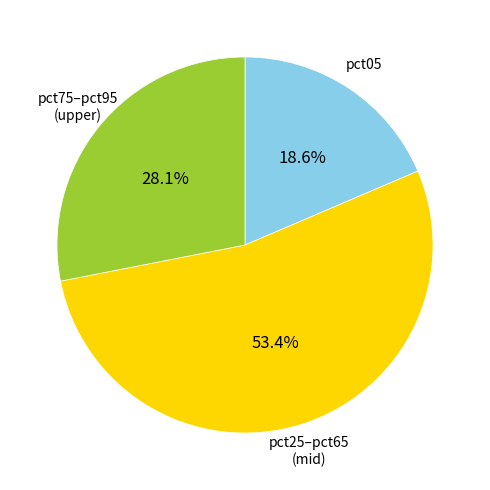

Do pct35 and pct25 together represent more than half of the pie?

No